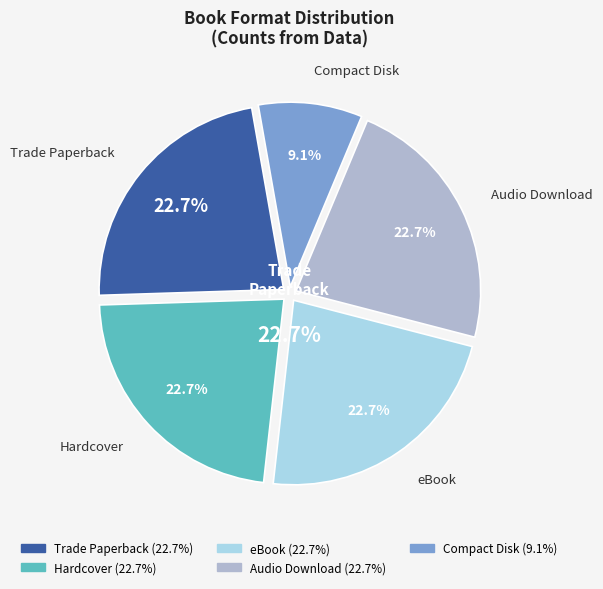

How many slices are in this pie chart?

5